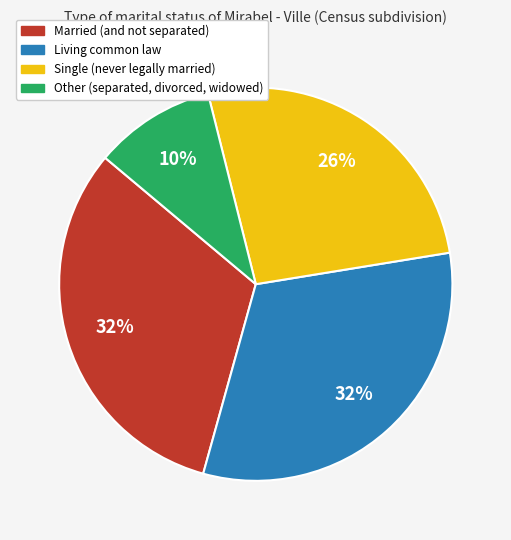

To the nearest percent, what percentage of the pie is Other (separated, divorced, widowed)?

10%